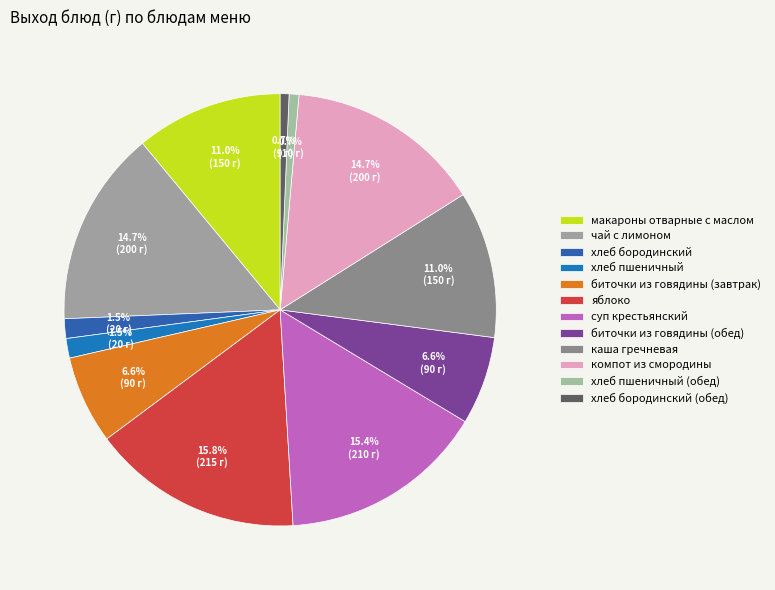

How many slices are in this pie chart?

12